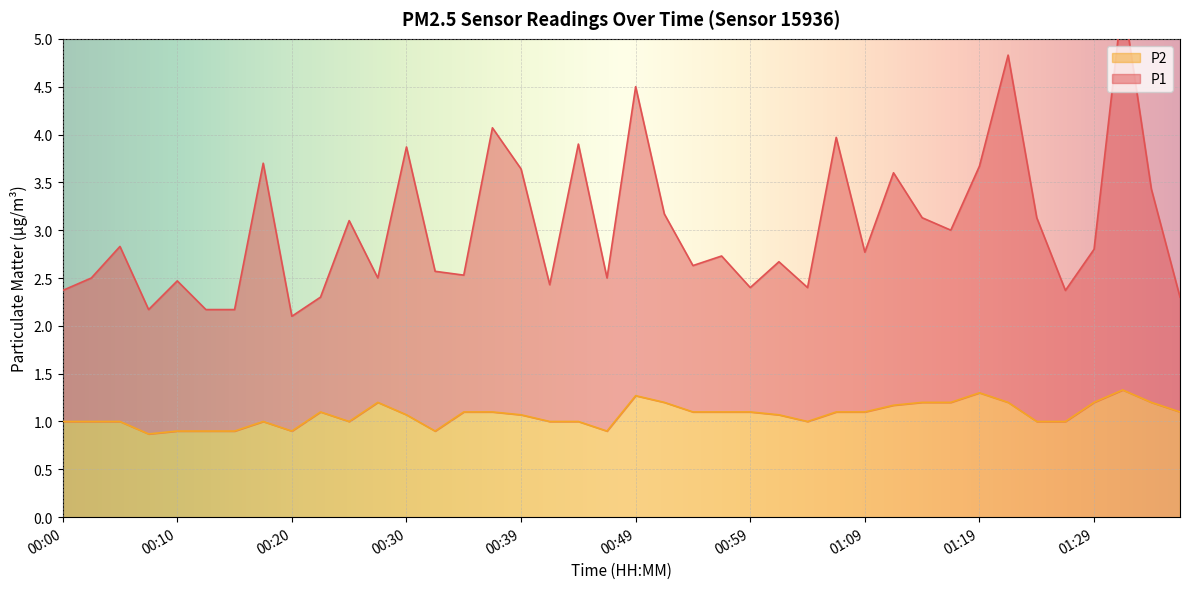

Which series has the largest total across all categories?

P1